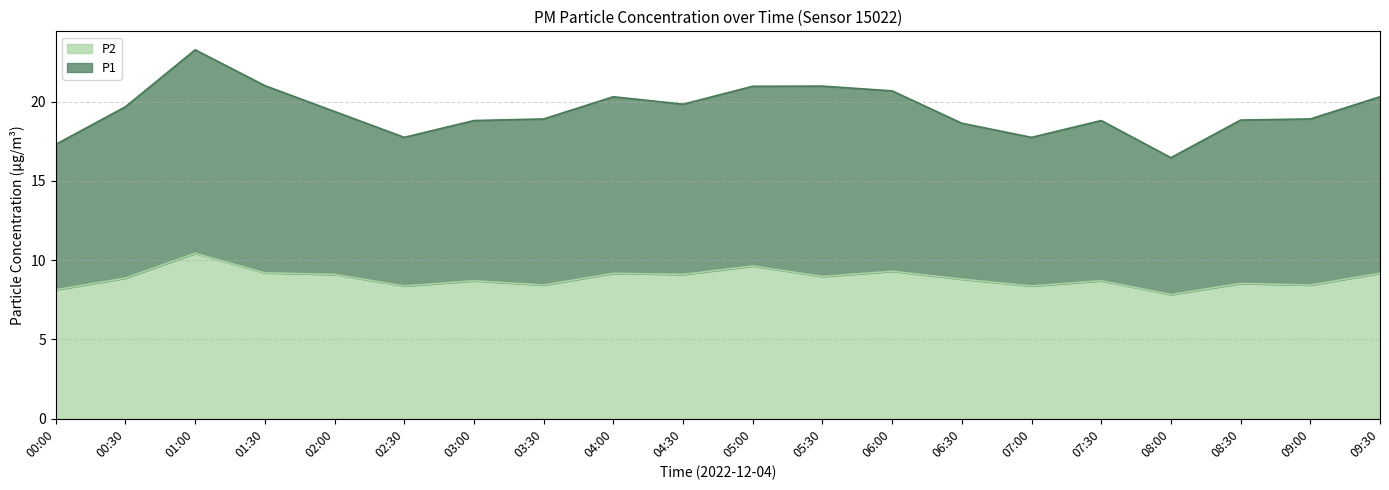

At how many categories does at least one series exceed 9?

20